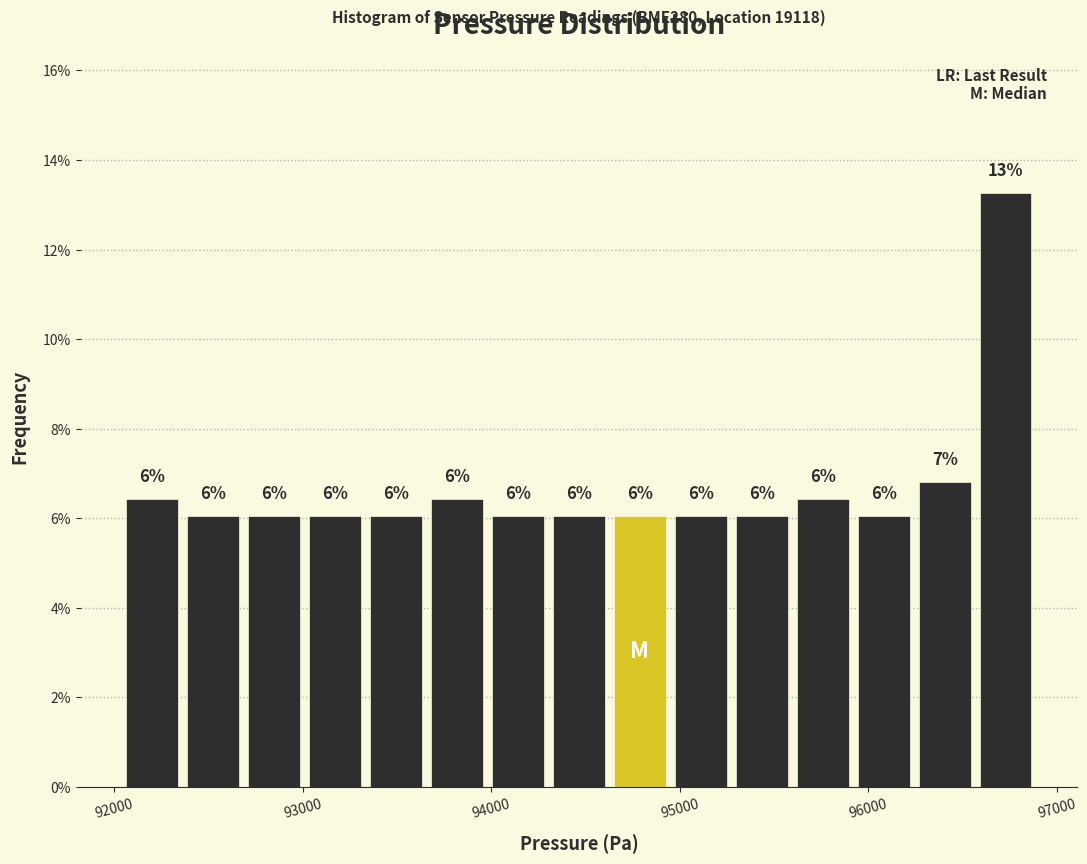

Around what value on the x-axis is the tallest bar? Give the approximate position of its centre, as read against the axis.

96700